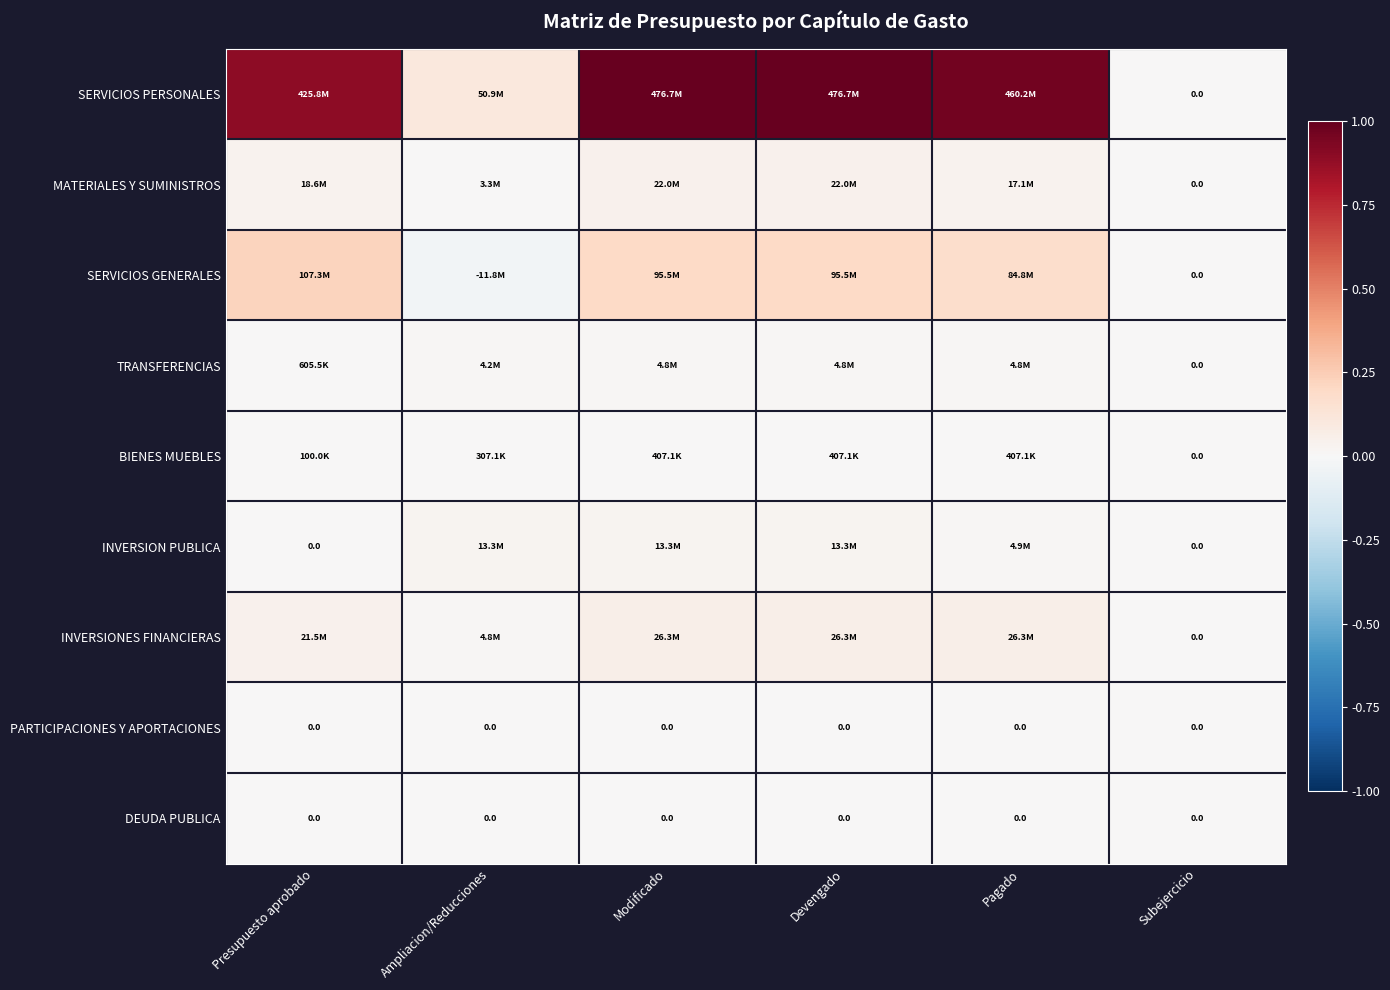

How many BIENES MUEBLES values are between 0 and 1?

6